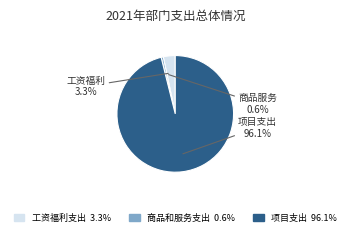

Which category accounts for the majority?

项目支出